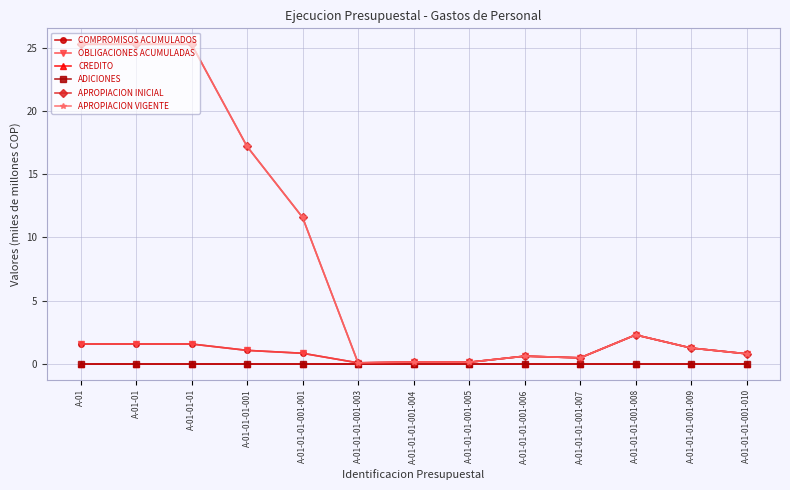

What is the label of the 10th point from the left?

A-01-01-01-001-007